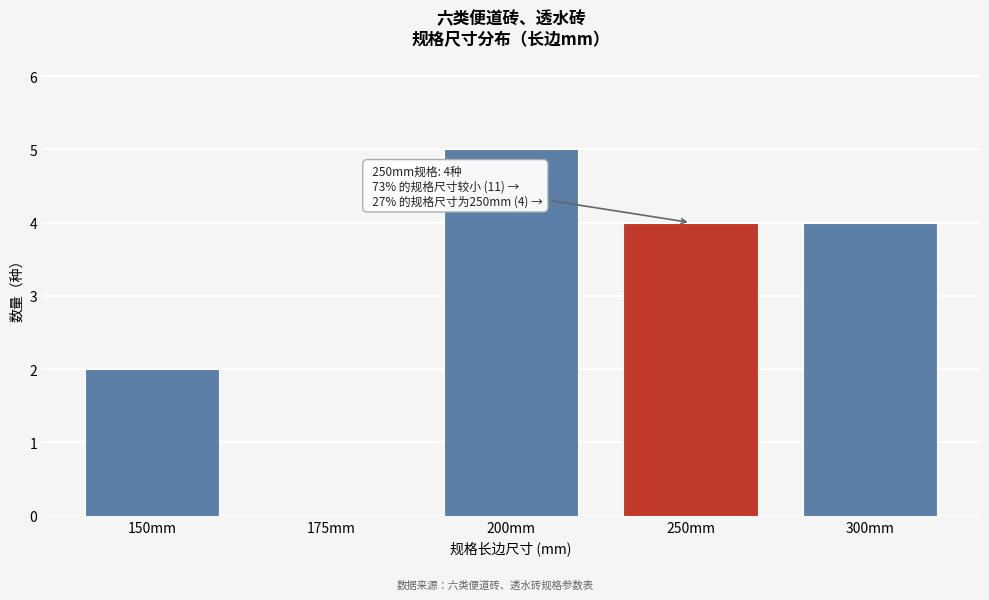

Reading left to right, list all the values displayed in this chart.

150mm=2	175mm=0	200mm=5	250mm=4	300mm=4